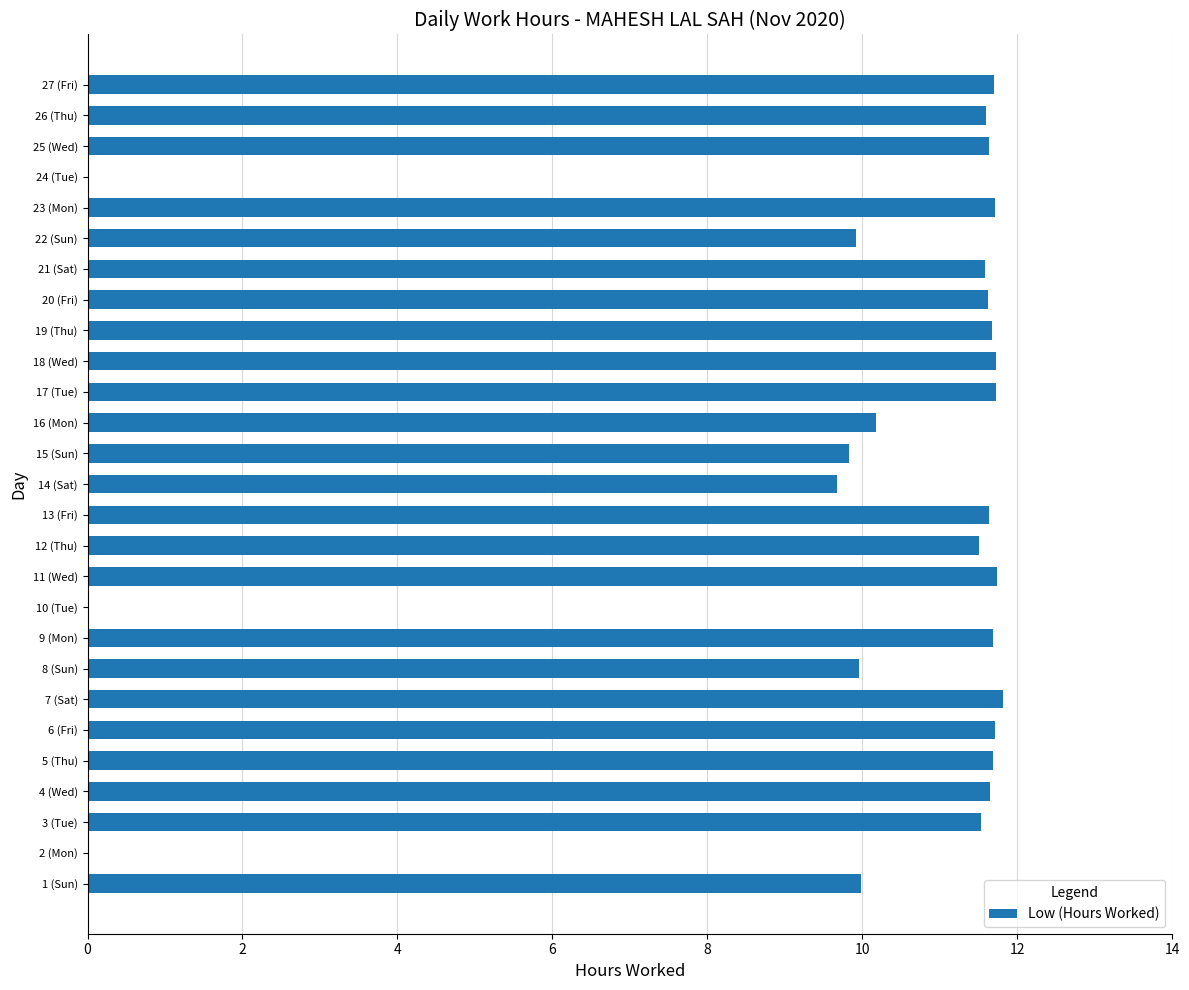

What is the sum of all values?

269.4